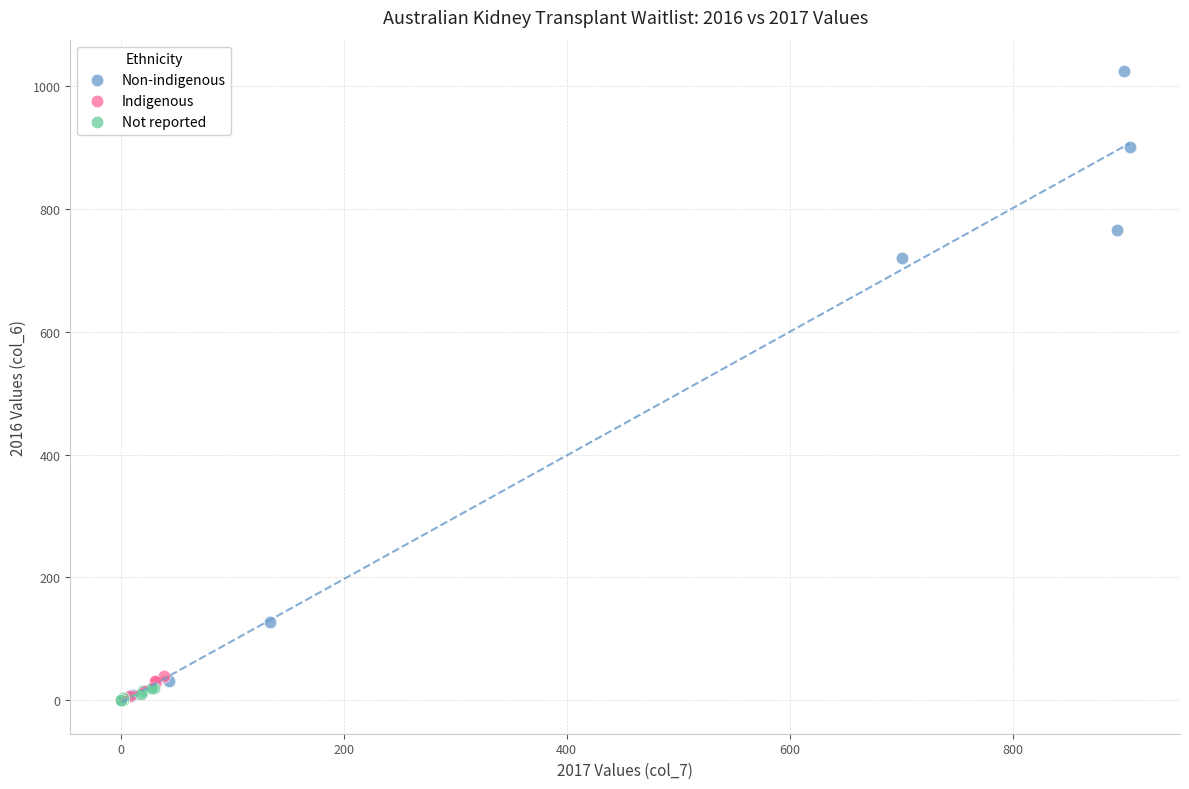

Which series has the widest spread of Y values?

Non-indigenous